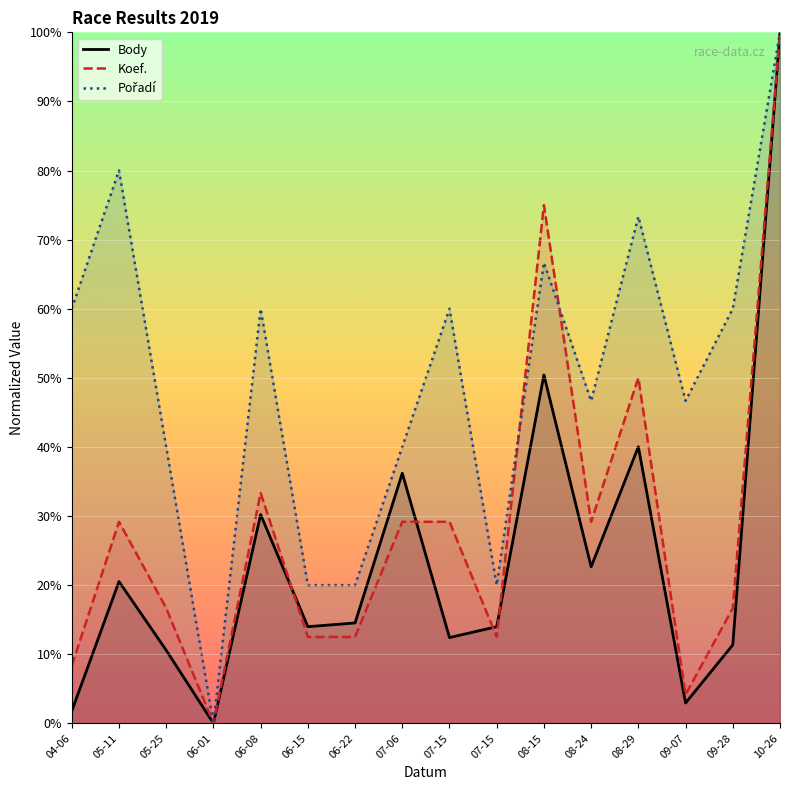

What is the sum of the Koef. values at 06-08 and 09-28?

50.0